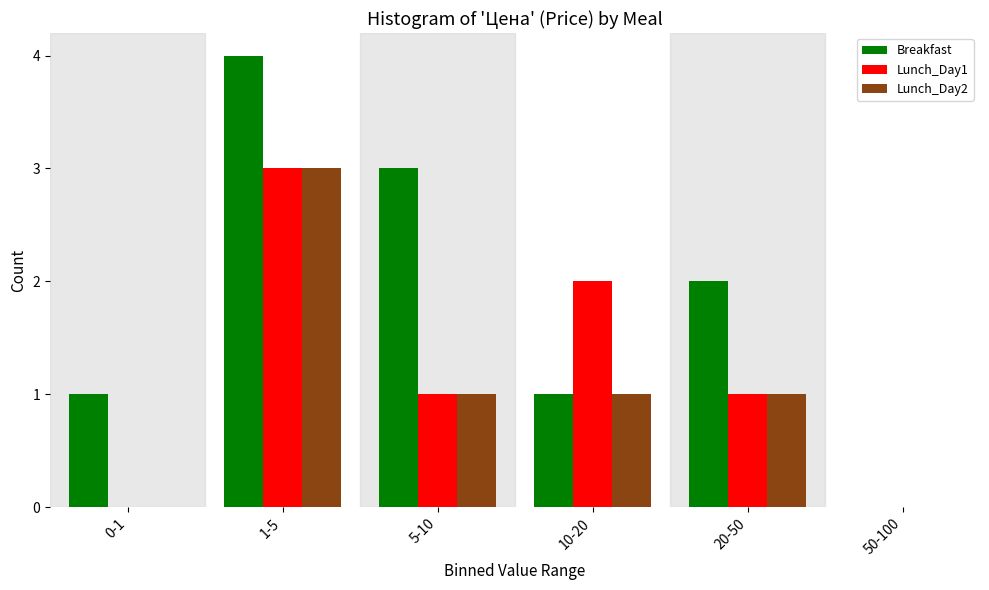

Reading right to left, transcribe all the data shown in this chart.

Breakfast: 50-100=0	20-50=2	10-20=1	5-10=3	1-5=4	0-1=1
Lunch_Day1: 50-100=0	20-50=1	10-20=2	5-10=1	1-5=3	0-1=0
Lunch_Day2: 50-100=0	20-50=1	10-20=1	5-10=1	1-5=3	0-1=0